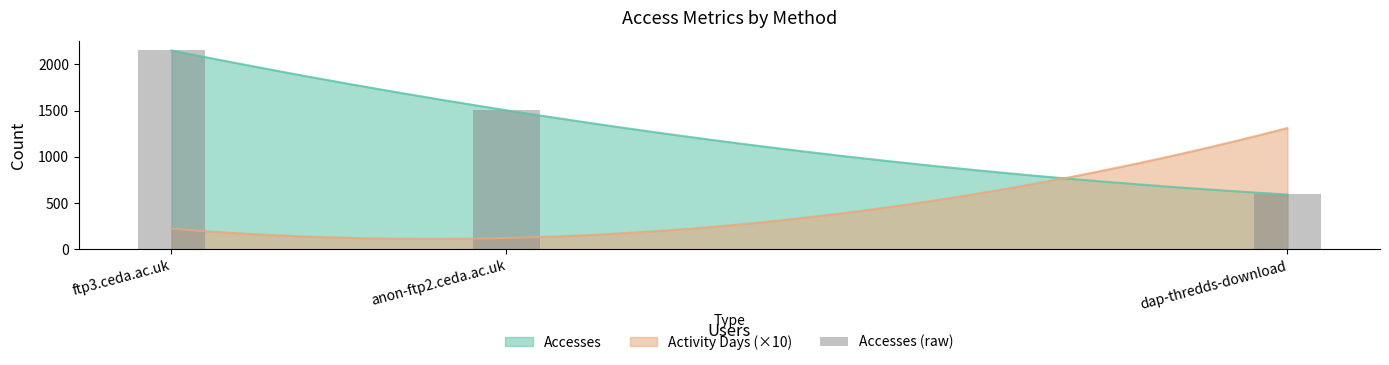

Is it true that the value at anon-ftp2.ceda.ac.uk is 1503?

True